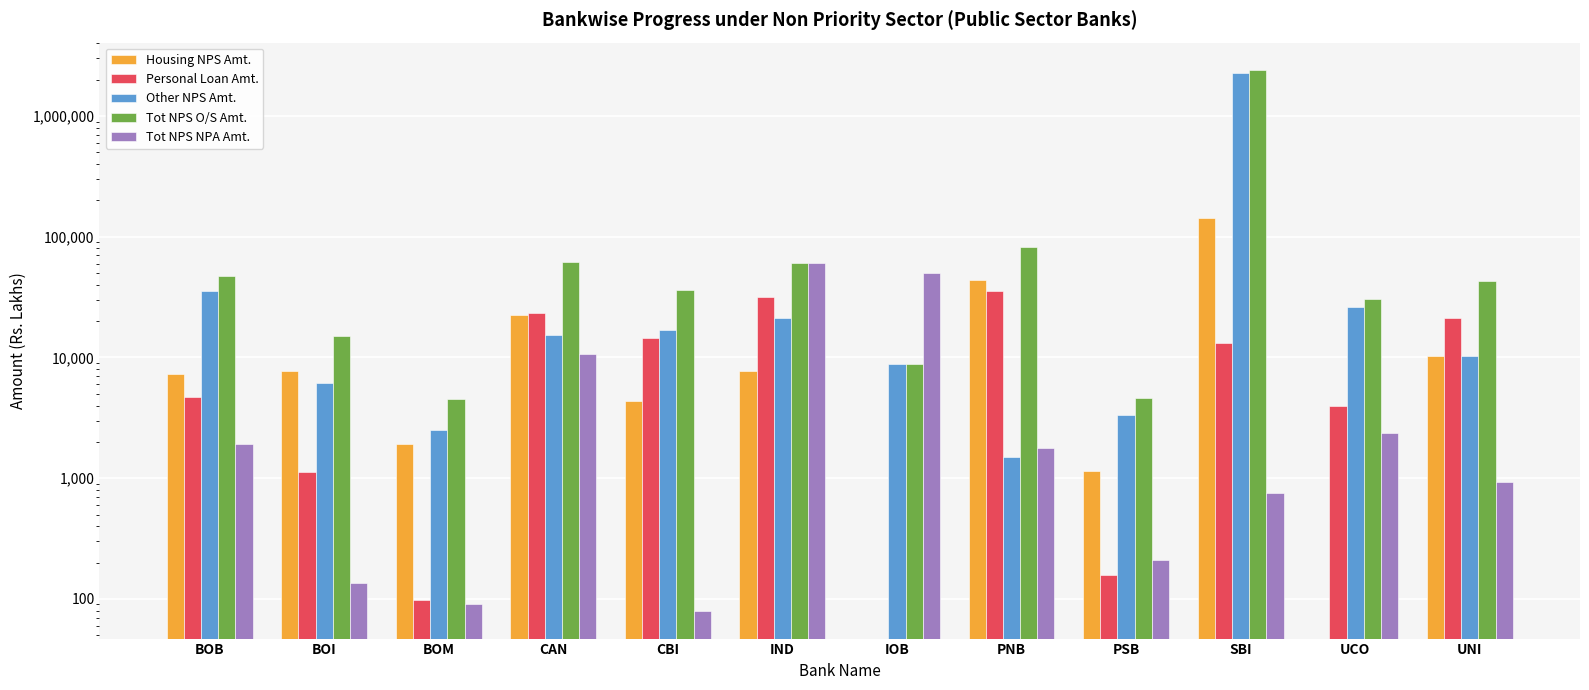

At how many categories does at least one series exceed 1431643?

1